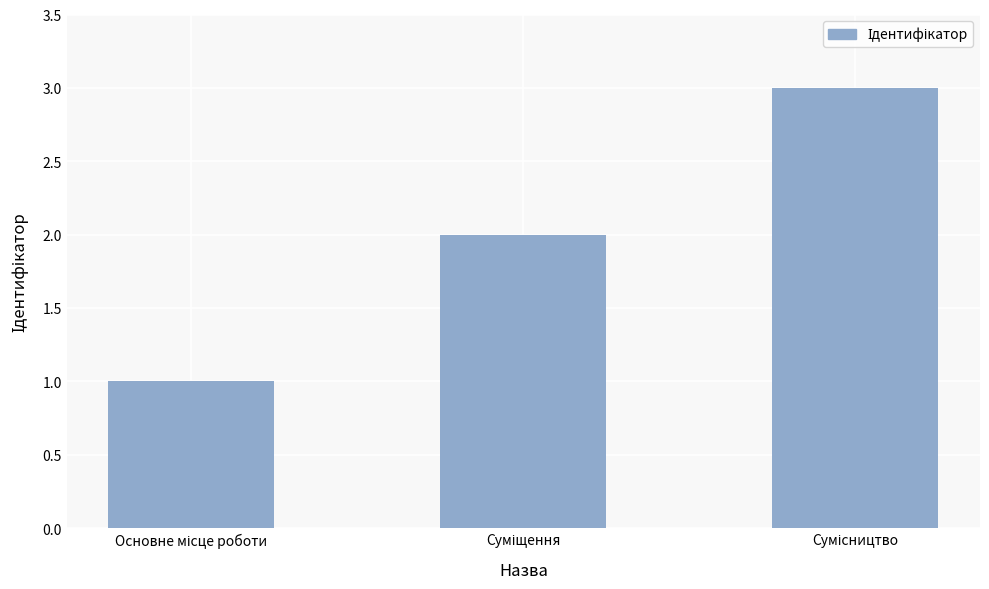

What is the sum of all values?

6